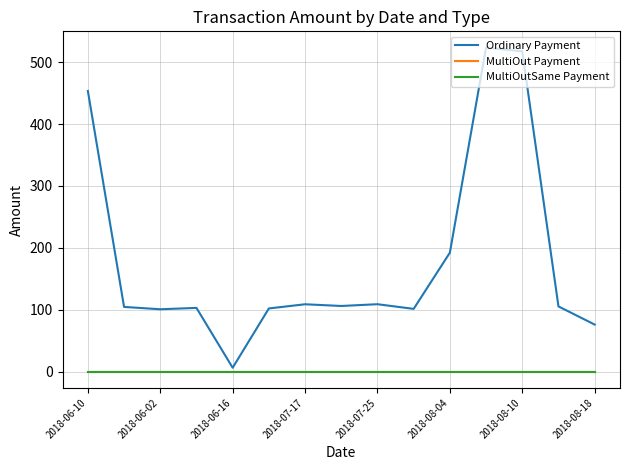

Which series has the largest total across all categories?

Ordinary Payment